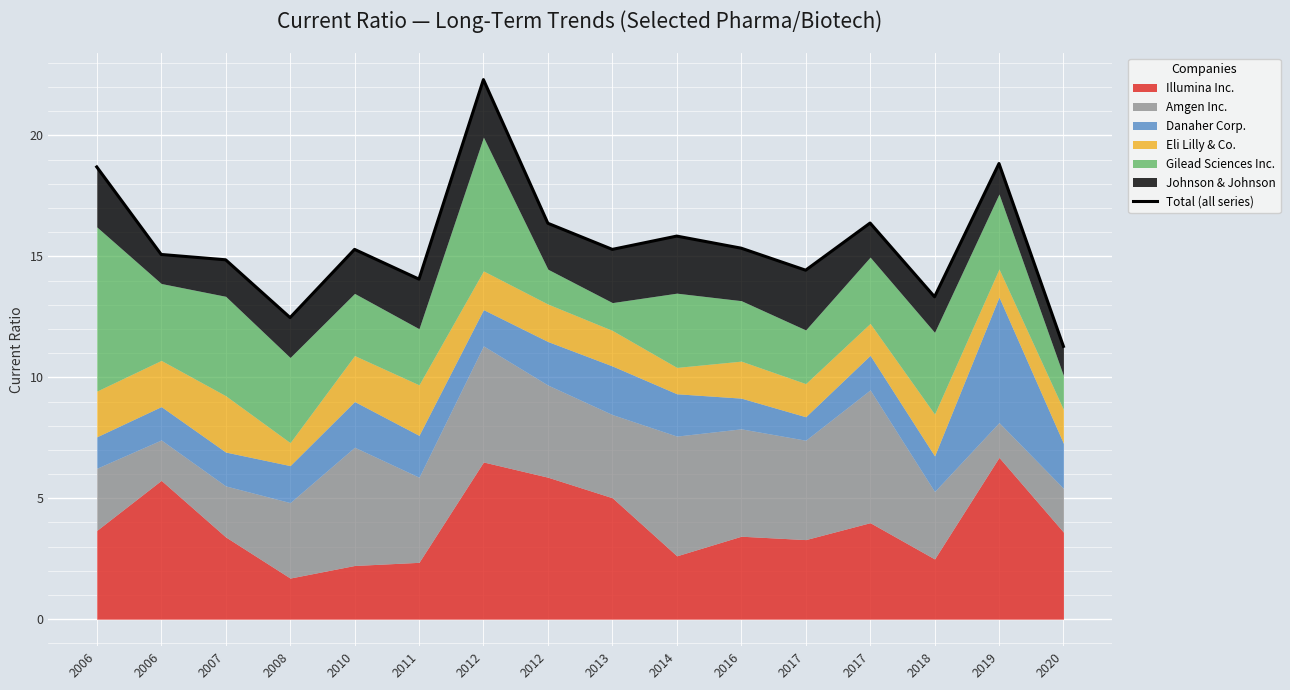

At which category does the chart reach its minimum across all series?

2020